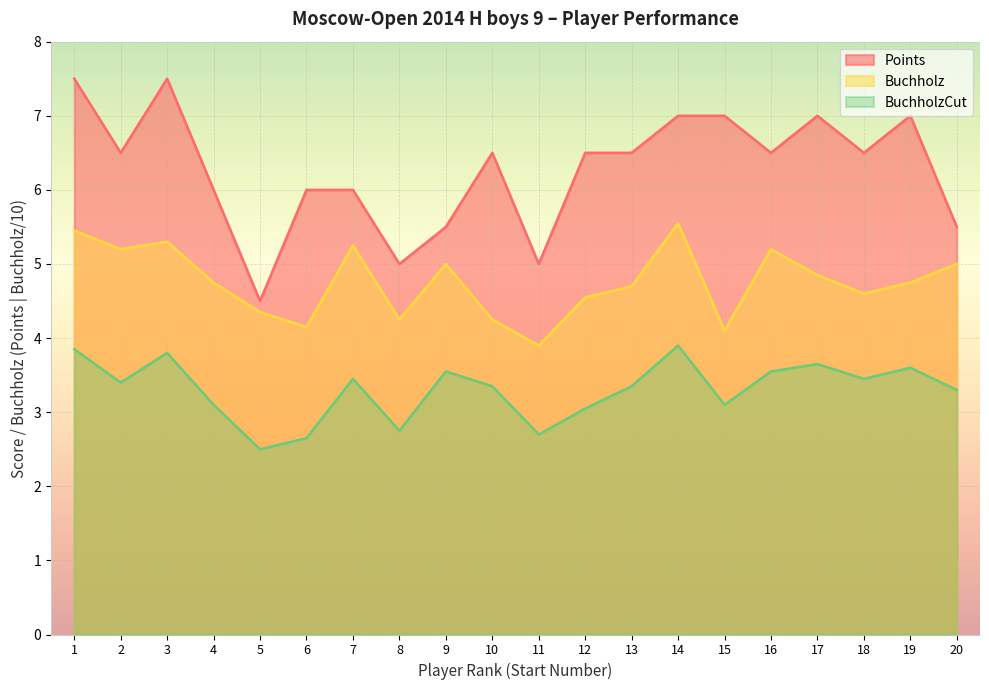

Between 7 and 13, which series saw the biggest shift?

Buchholz